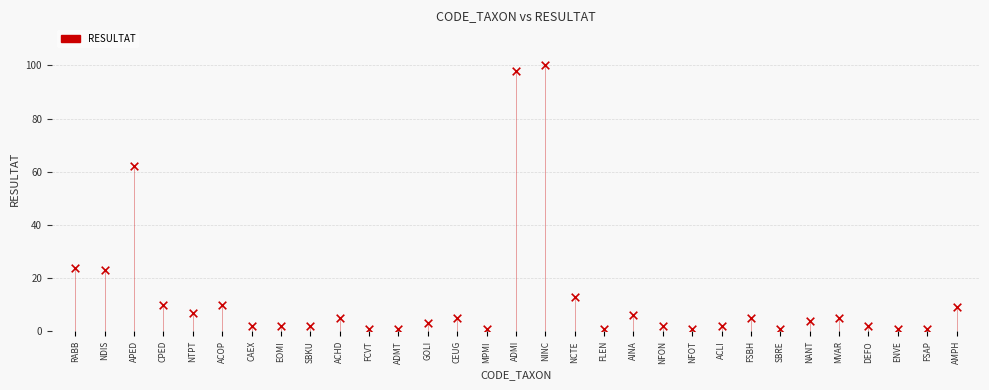

What is the range of Y values (max minus min)?

99